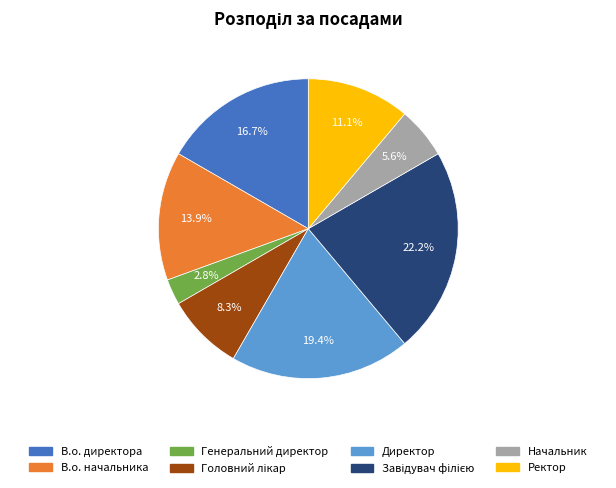

Which has a higher value, Ректор or В.о. начальника?

В.о. начальника